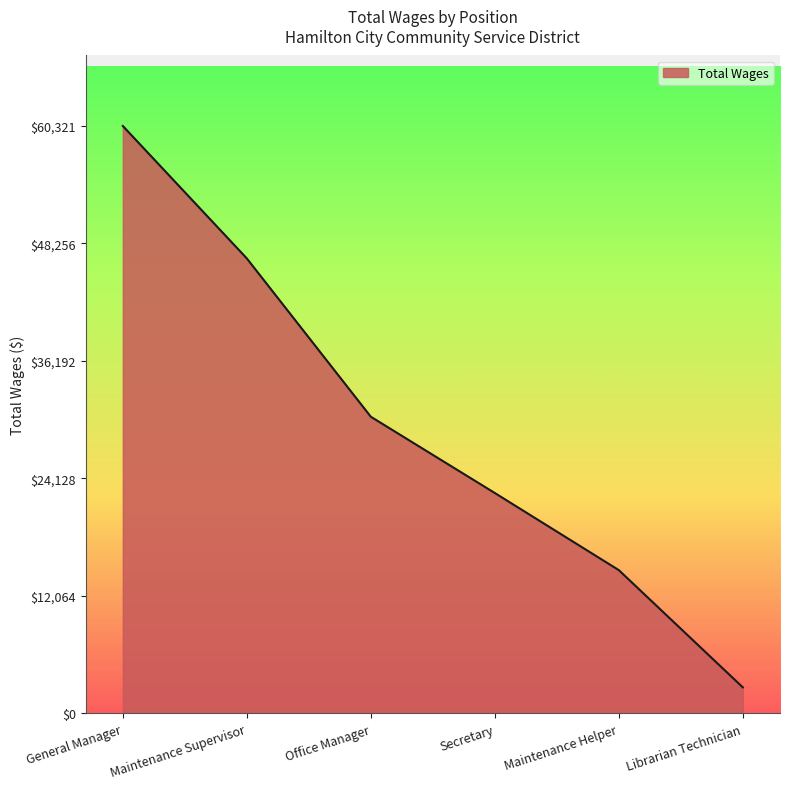

What is the ratio of the value at General Manager to the value at Maintenance Supervisor?

1.3